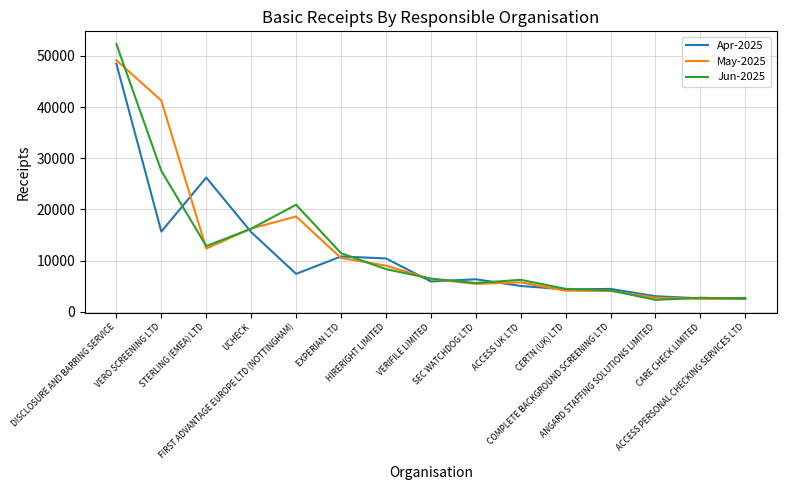

Is this an area chart (filled region under the line)?

No